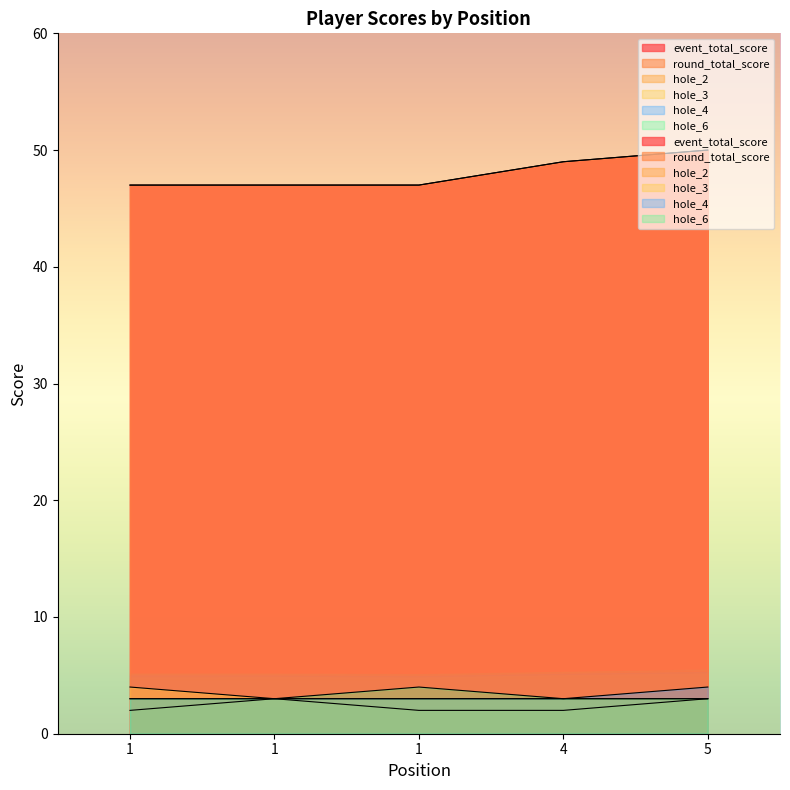

Which series has the largest range (max minus min)?

event_total_score